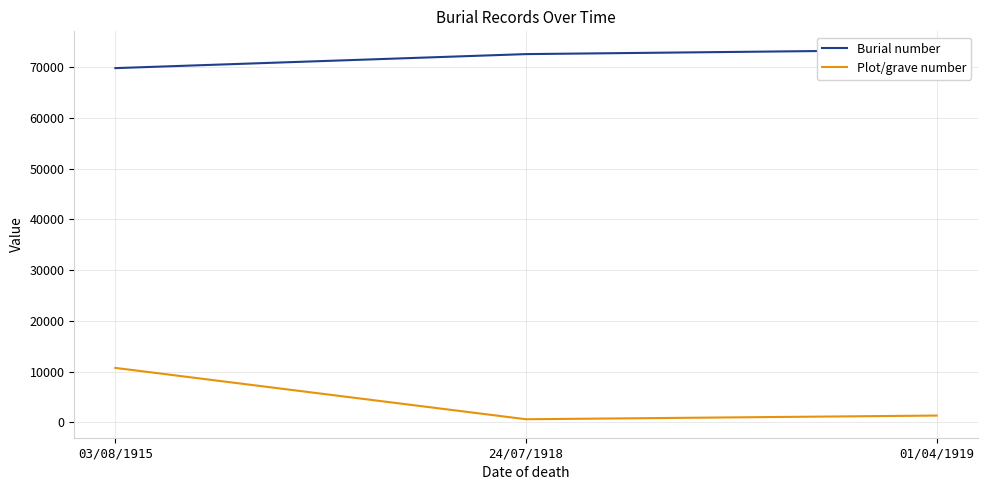

Which series has the widest spread of values?

Plot/grave number